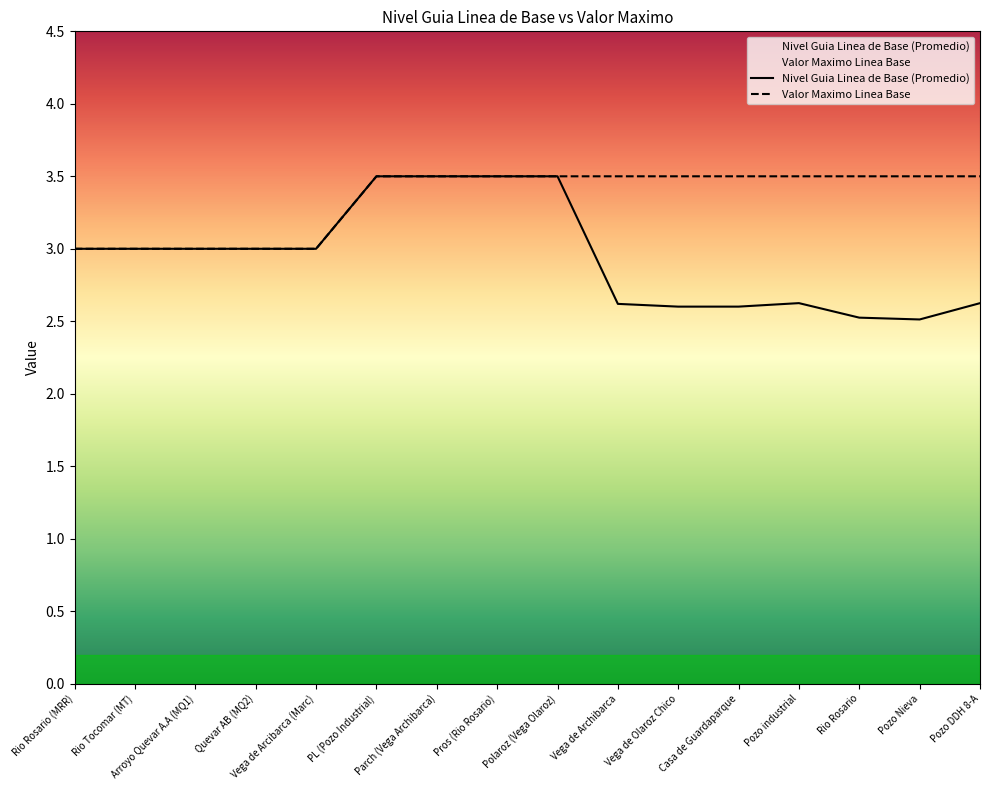

Rank the categories by Valor Maximo Linea Base value from highest to lowest.

PL (Pozo Industrial), Parch (Vega Archibarca), Pros (Rio Rosario), Polaroz (Vega Olaroz), Vega de Archibarca, Vega de Olaroz Chico, Casa de Guardaparque, Pozo industrial, Rio Rosario, Pozo Nieva, Pozo DDH 8-A, Rio Rosario (MRR), Rio Tocomar (MT), Arroyo Quevar A.A (MQ1), Quevar AB (MQ2), Vega de Arcibarca (Marc)